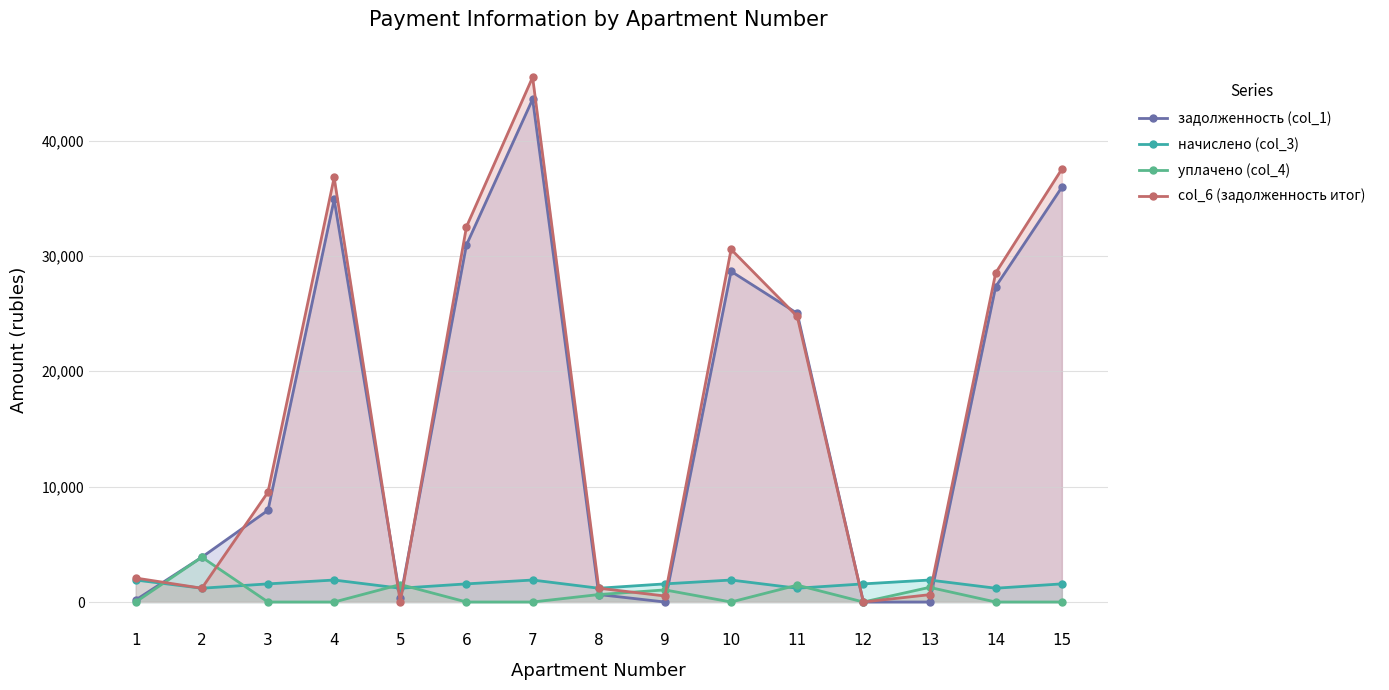

What is the sum of all начислено (col_3) values?

23364.0